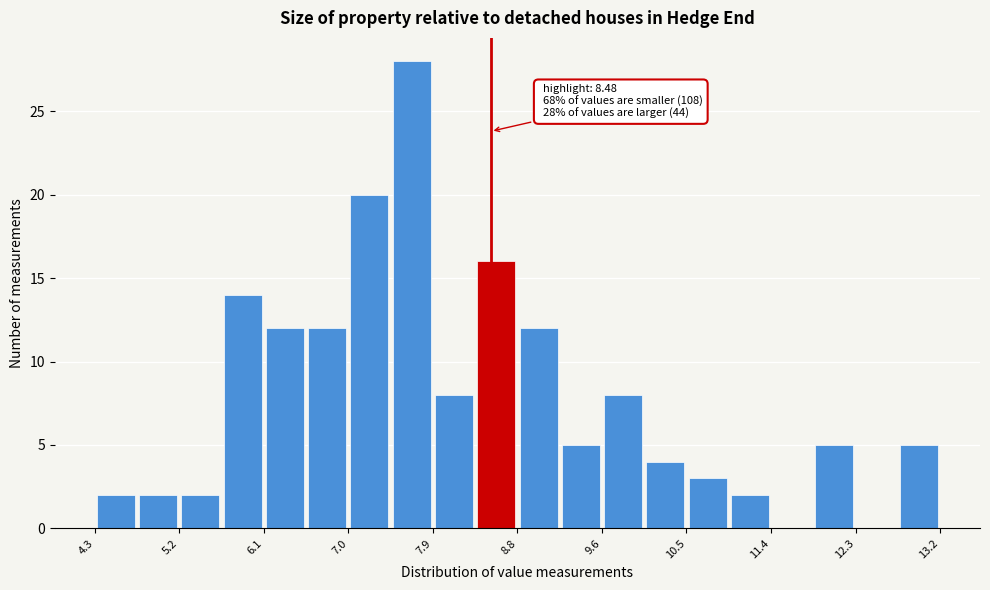

Which range on the x-axis has the tallest bar?

7.4 to 7.9